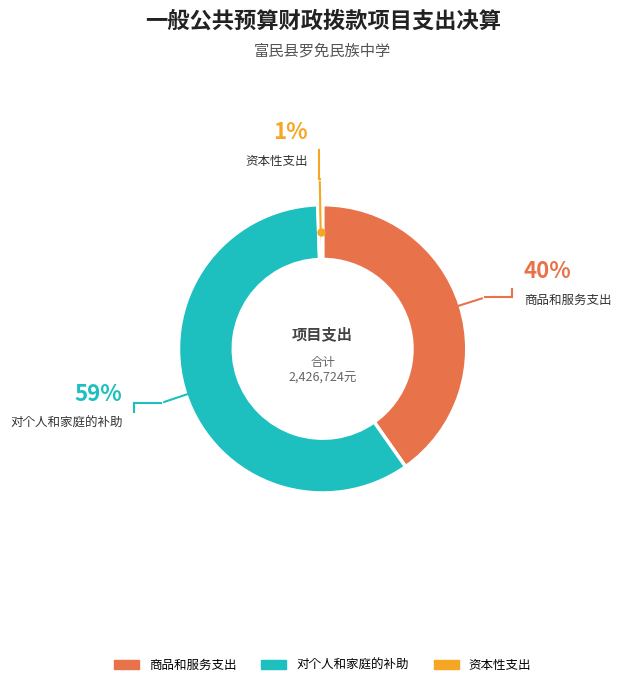

How many segments does this pie chart have?

3